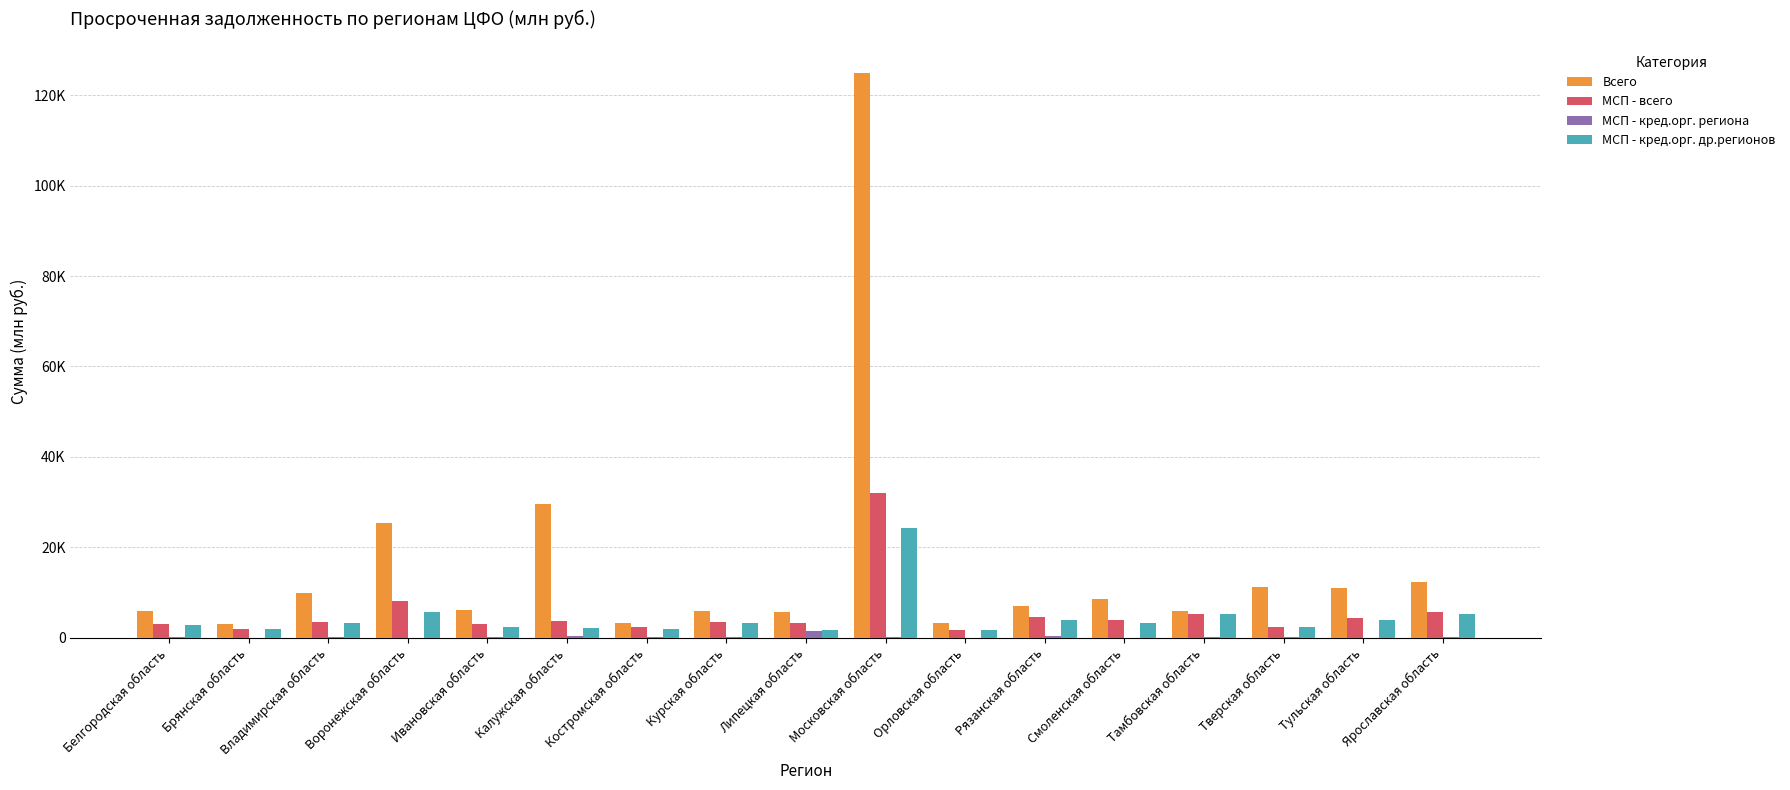

Are the bars grouped side by side (vs. stacked)?

Yes